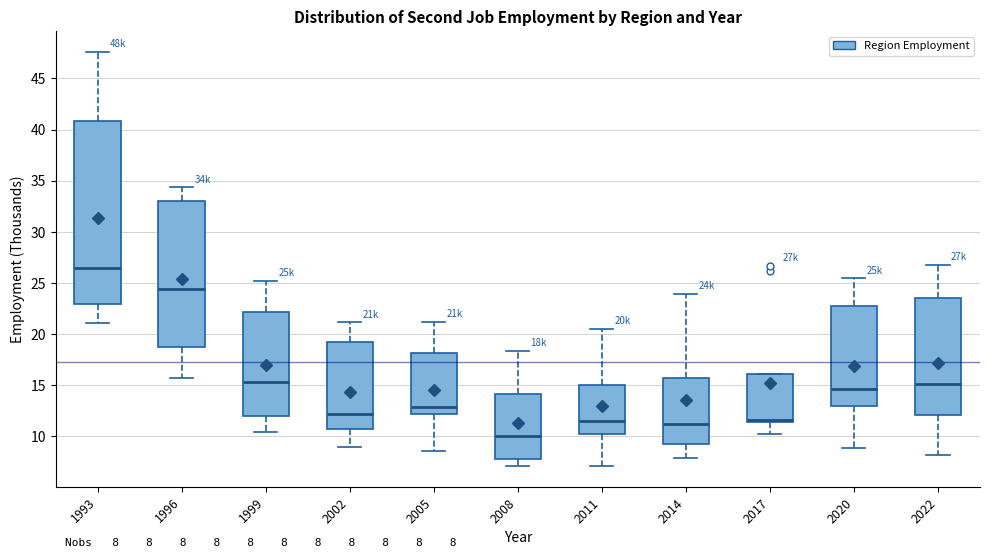

Which box has the highest median line?

1993